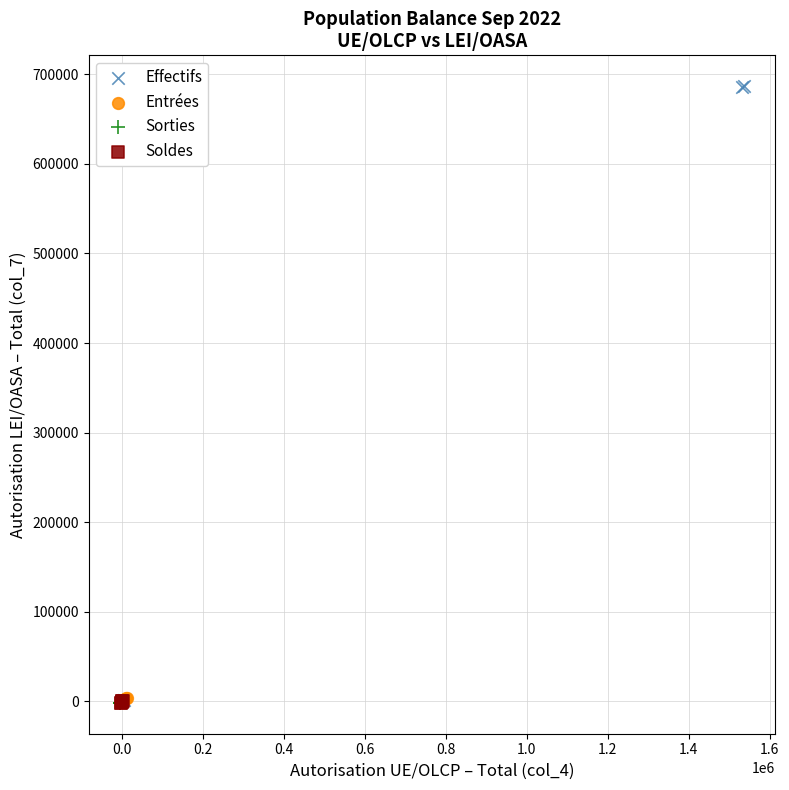

Which series has the largest Y range (max minus min)?

Effectifs